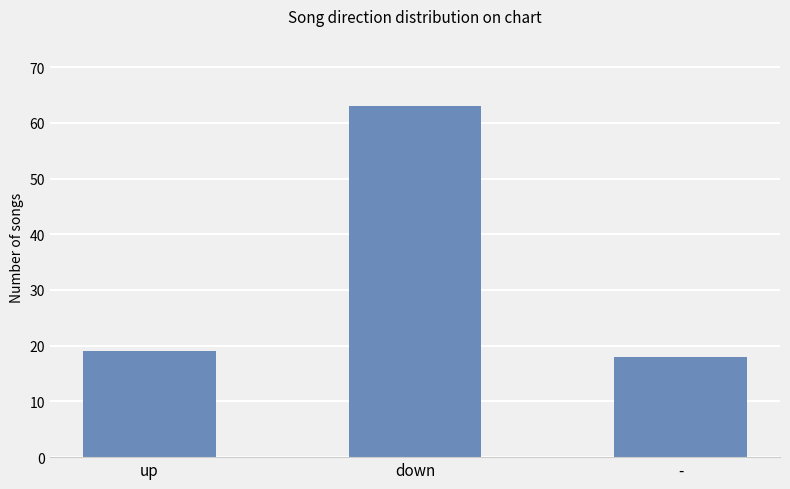

Is it true that the value at - is 8?

False